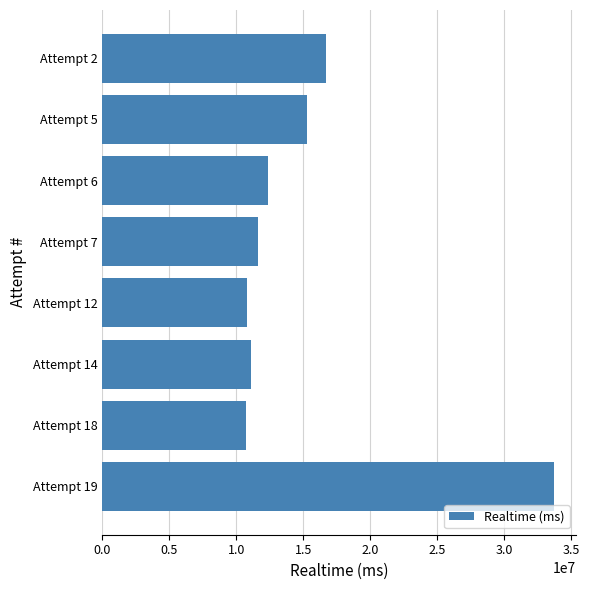

How many categories are shown in the chart?

8